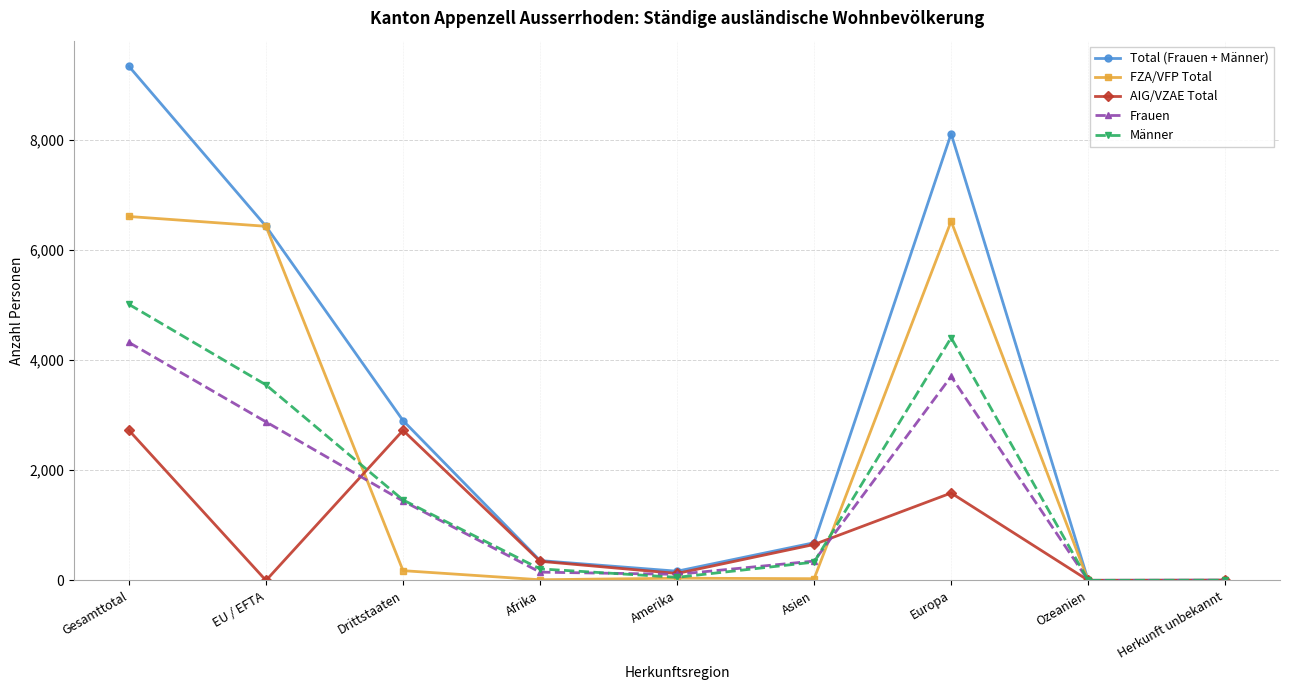

Which series has the widest spread of values?

Total (Frauen + Männer)